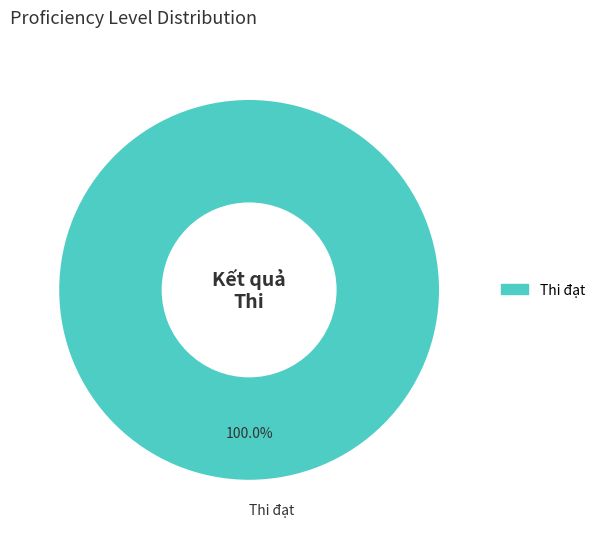

Does Thi đạt account for over 50% of the chart?

Yes